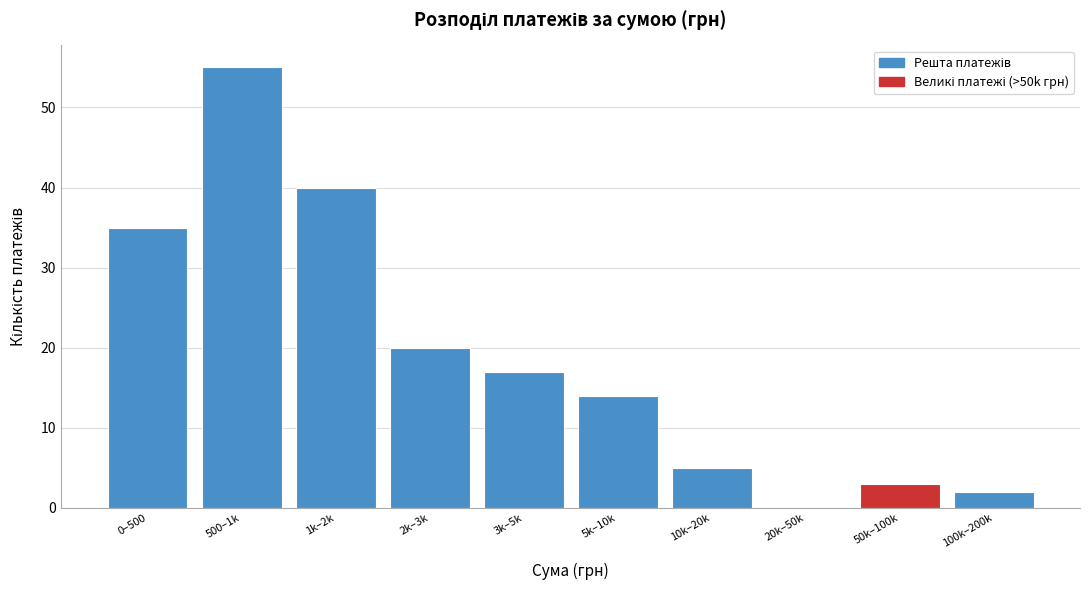

Reading right to left, what are all the values shown in this chart?

100k–200k=2	50k–100k=3	20k–50k=0	10k–20k=5	5k–10k=14	3k–5k=17	2k–3k=20	1k–2k=40	500–1k=55	0–500=35